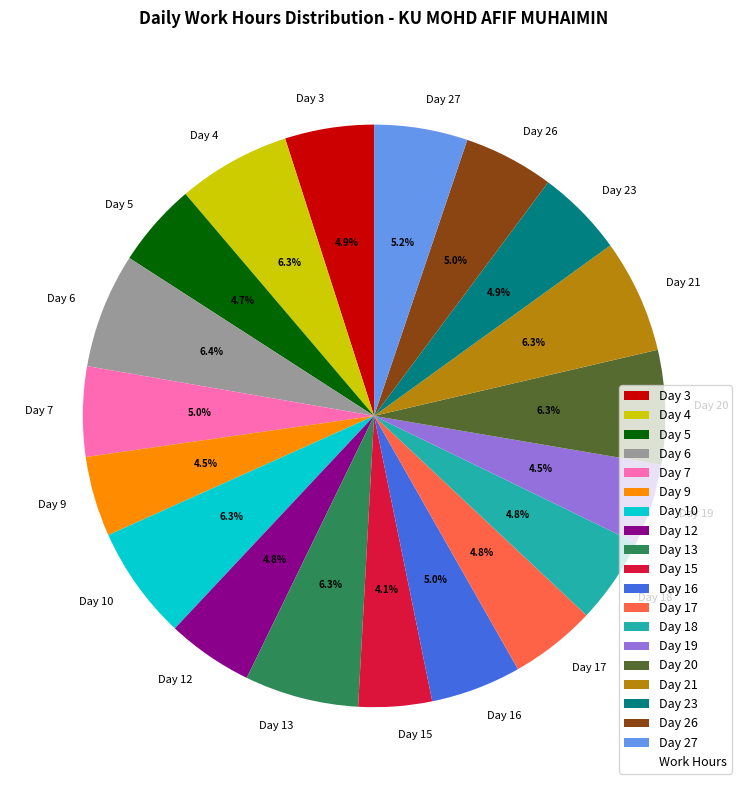

How many segments does this pie chart have?

19